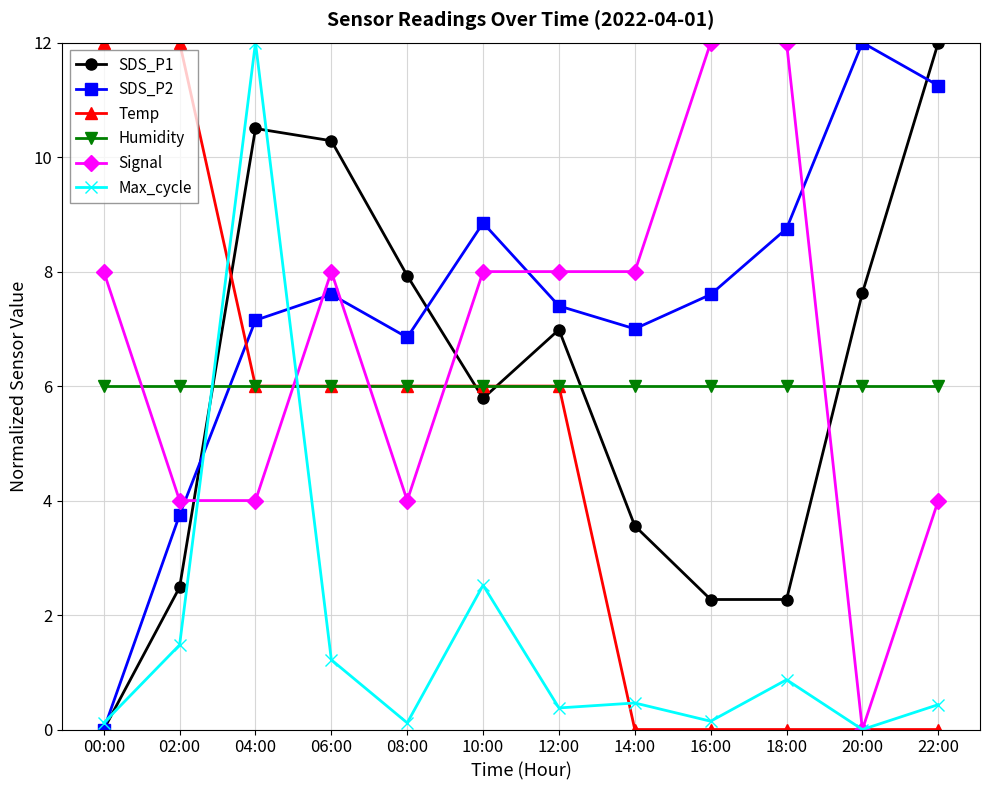

Which series changed the most between 08:00 and 18:00?

Signal